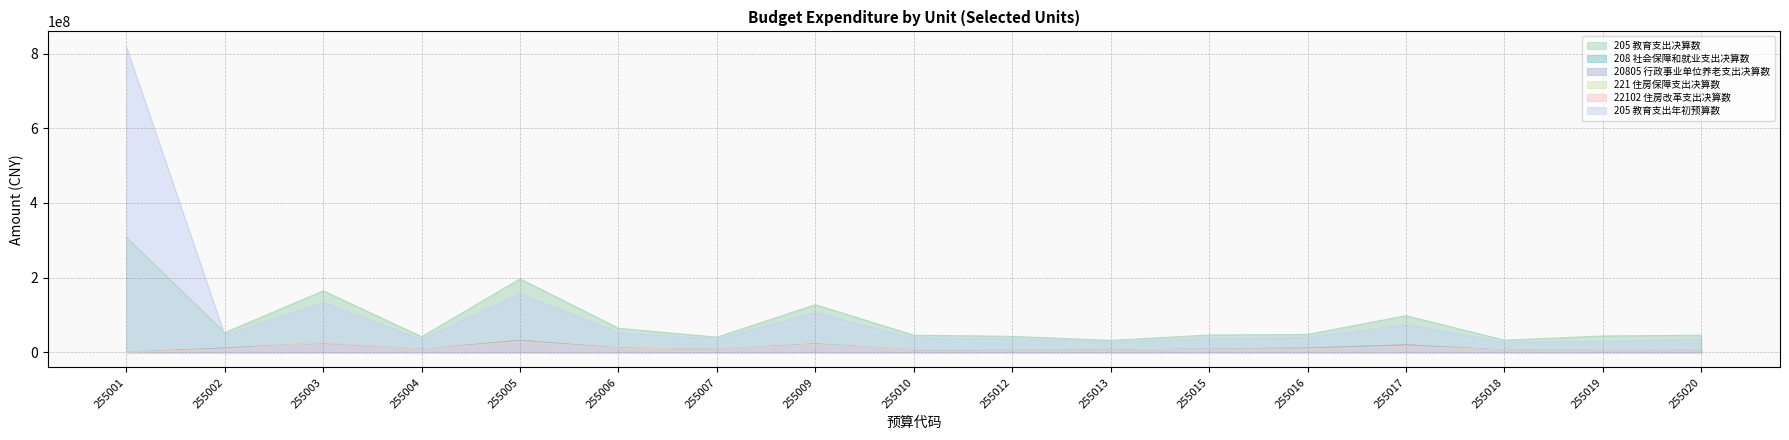

How many values in 208 社会保障和就业支出决算数 are above zero?

16